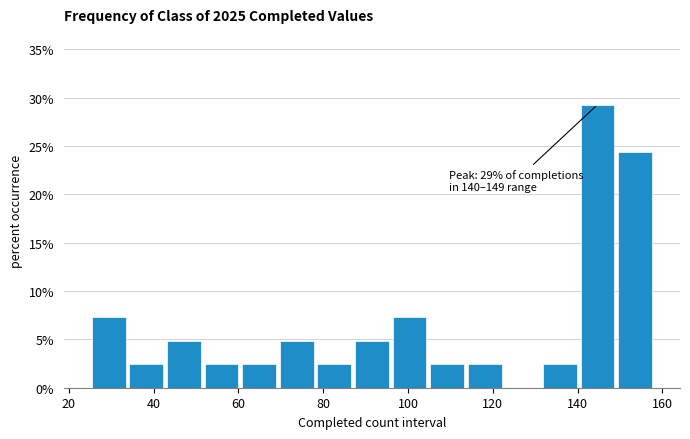

Which range on the x-axis has the tallest bar?

140 to 150